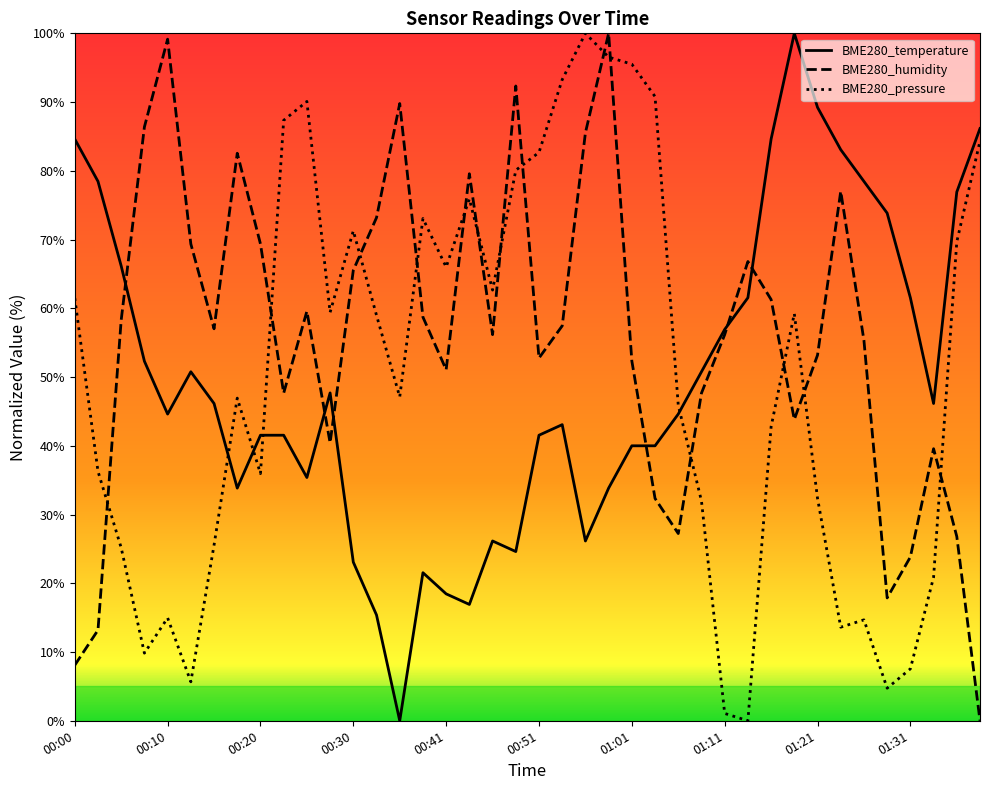

Which series has the largest total across all categories?

BME280_humidity